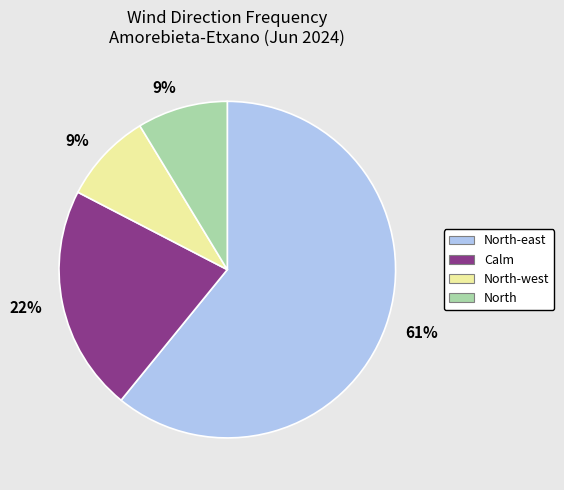

To the nearest percent, what is the average slice percentage?

25%